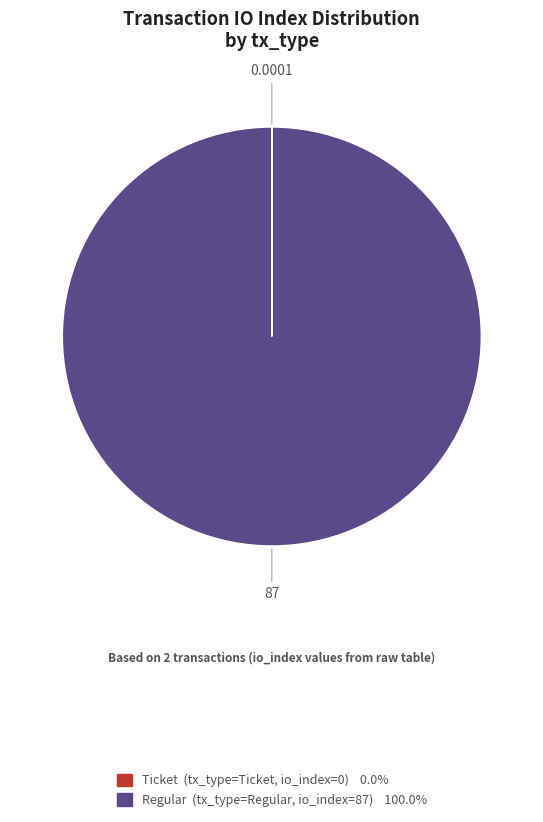

Does any single category account for the majority?

Yes